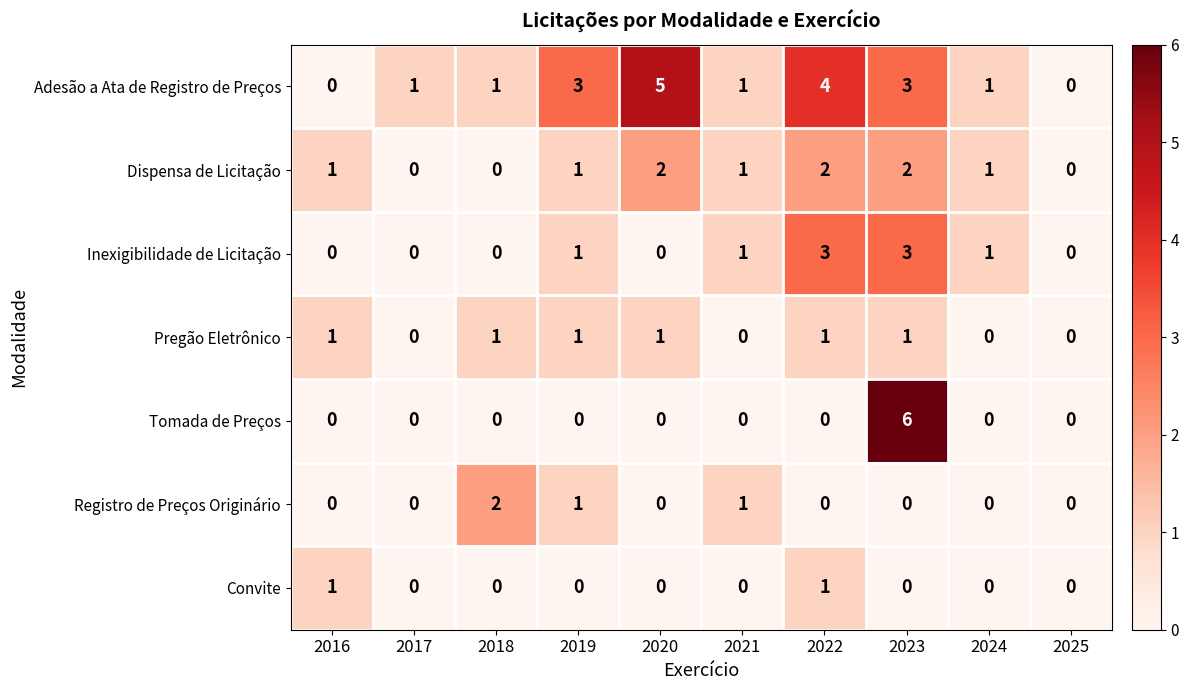

Count the Convite values in the range 0 to 1.

10